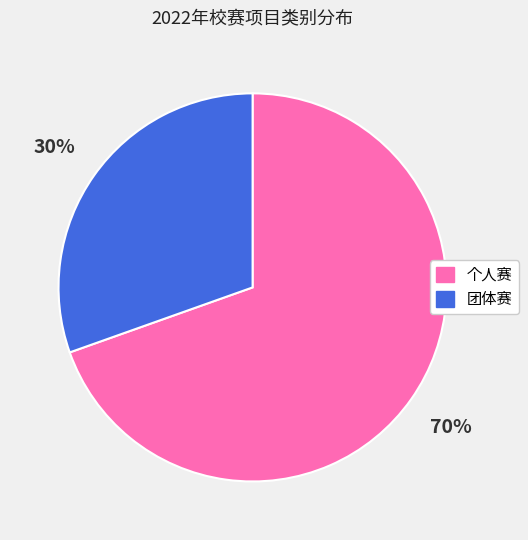

Count the number of slices in the pie.

2